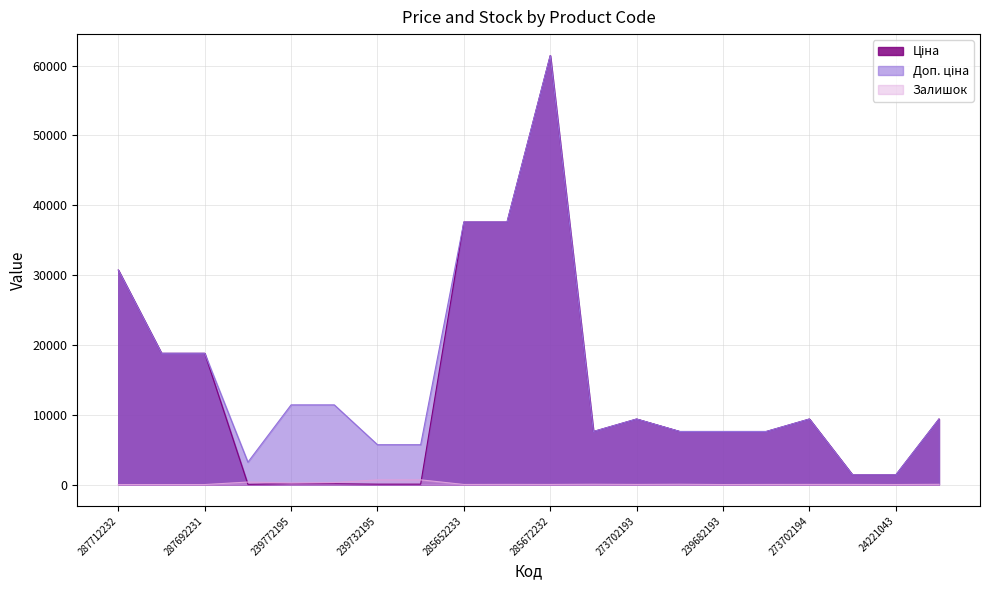

At which label does Доп. ціна reach its minimum?

24221099